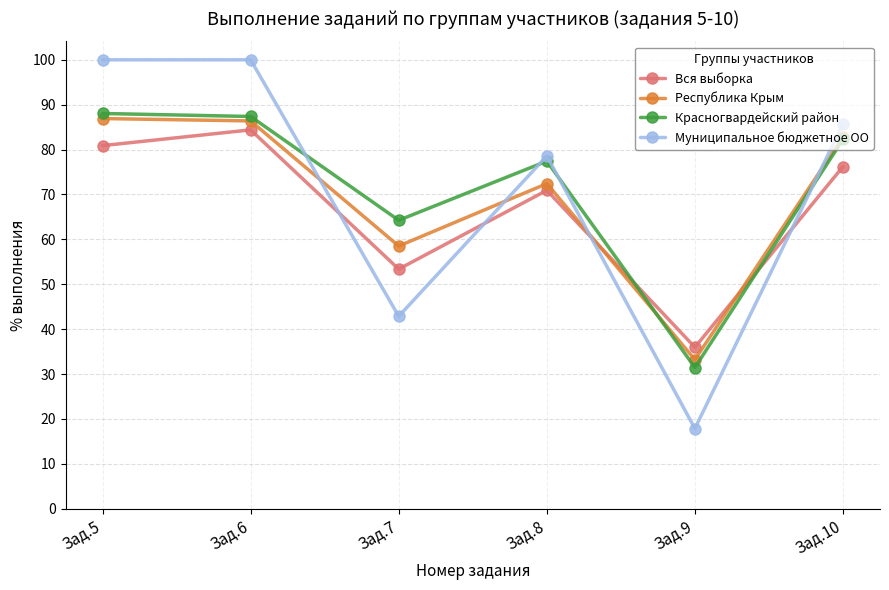

Is the value of Муниципальное бюджетное ОО at Зад.6 greater than the value of Вся выборка at Зад.5?

Yes